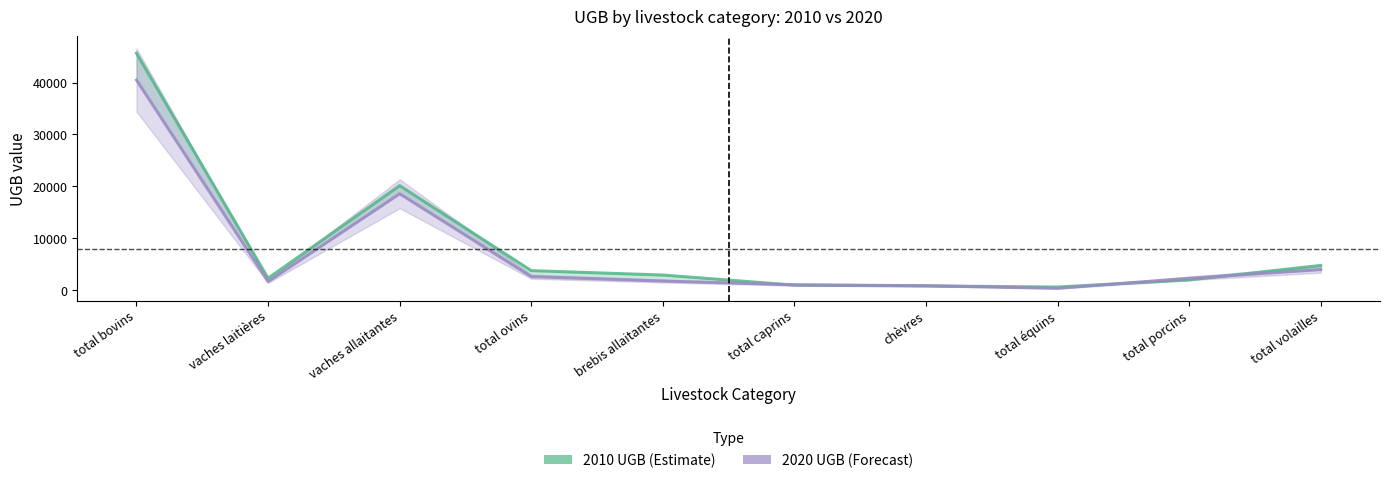

Where is 2010 UGB (Estimate) nearest to the value 23133?

vaches allaitantes